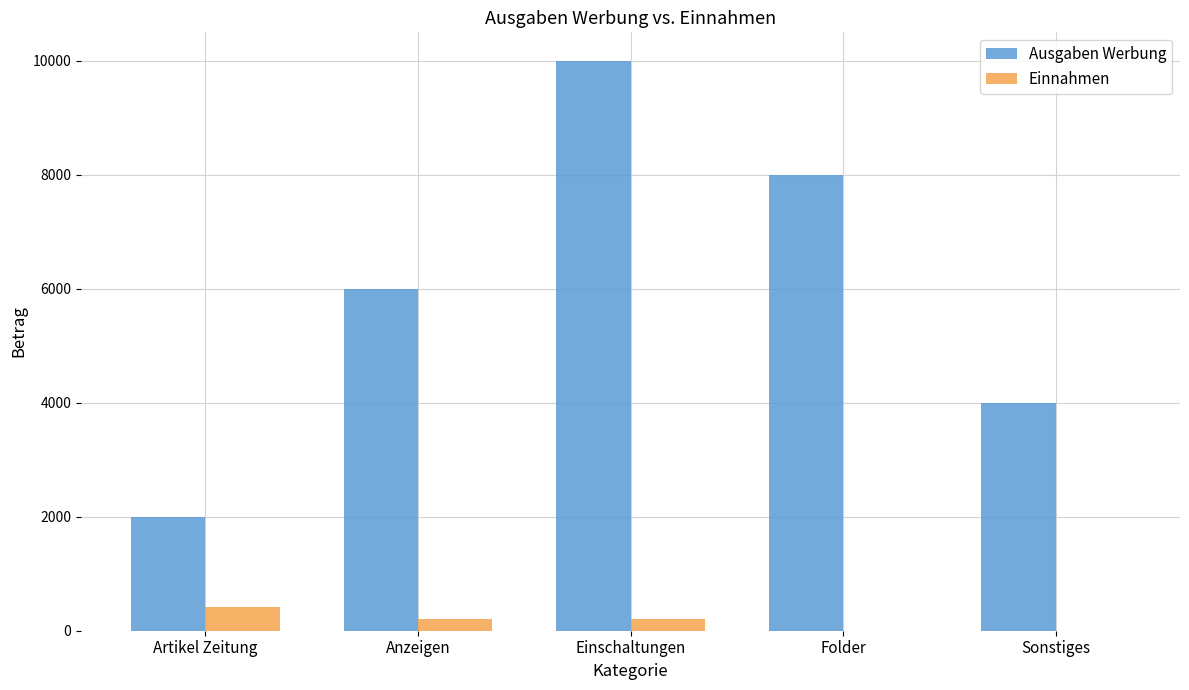

Which label corresponds to the largest value in the chart?

Einschaltungen